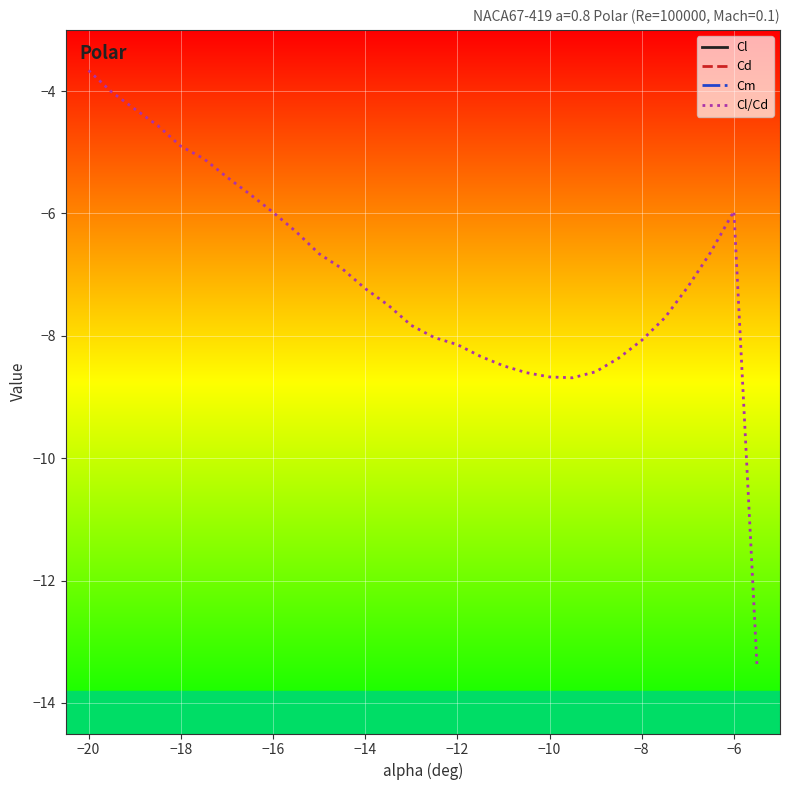

How many series are shown in this chart?

4